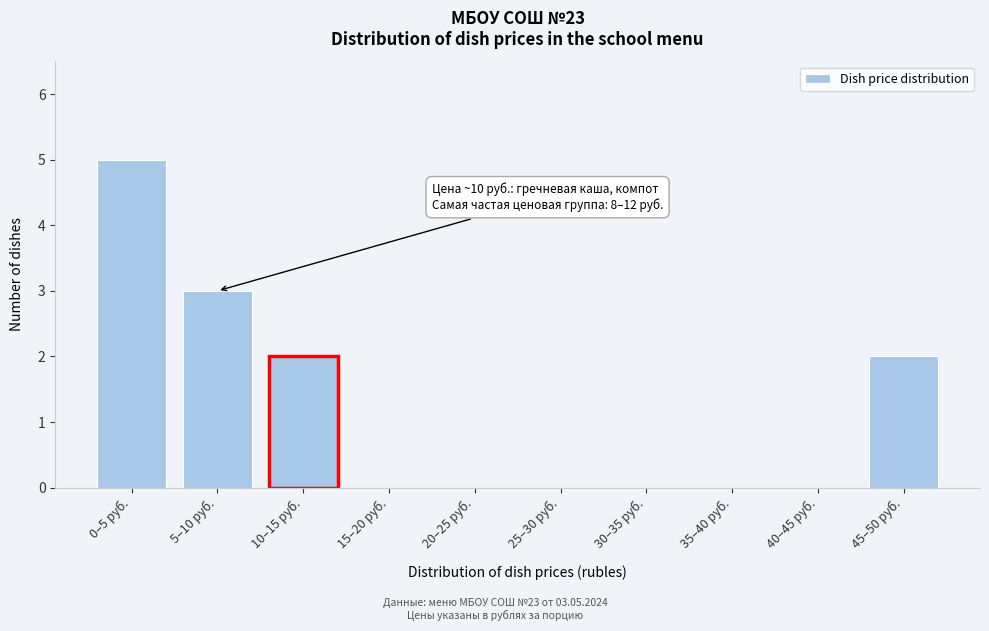

Reading left to right, list all the values displayed in this chart.

0–5 руб.=5	5–10 руб.=3	10–15 руб.=2	15–20 руб.=0	20–25 руб.=0	25–30 руб.=0	30–35 руб.=0	35–40 руб.=0	40–45 руб.=0	45–50 руб.=2